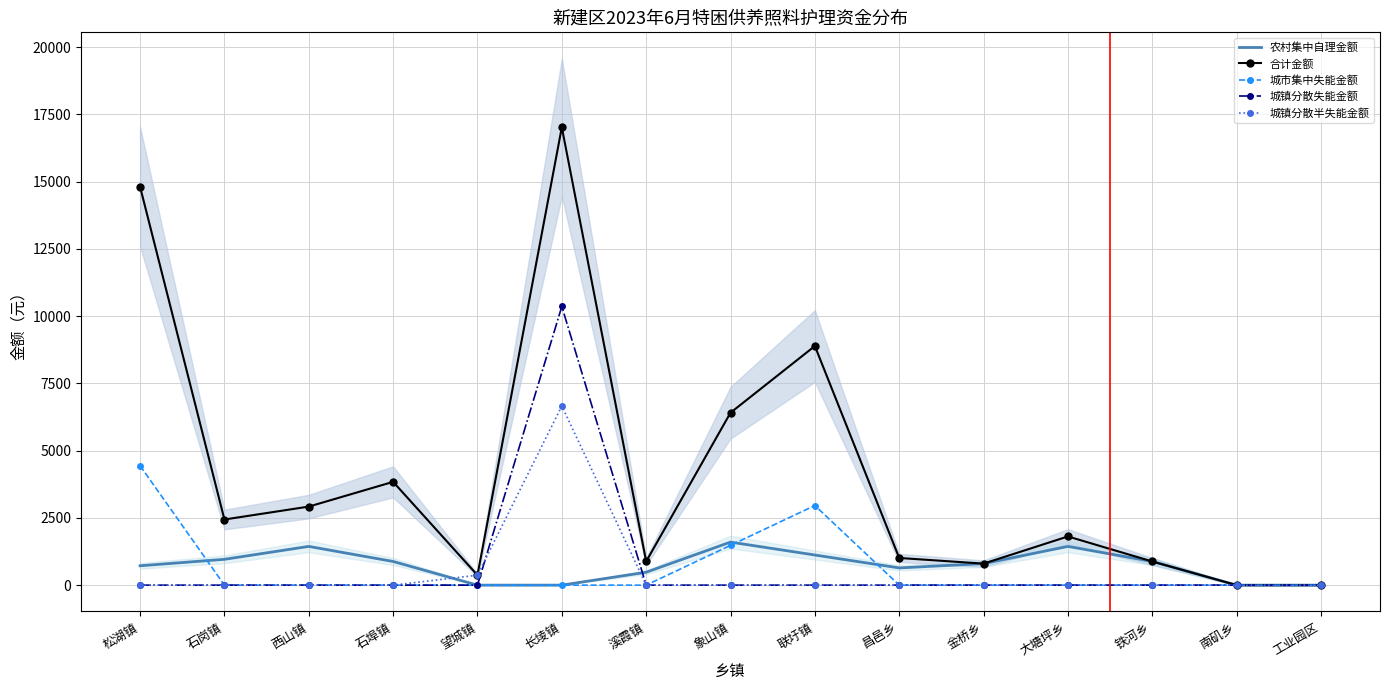

What is the sum of all 城镇分散失能金额 values?

10360